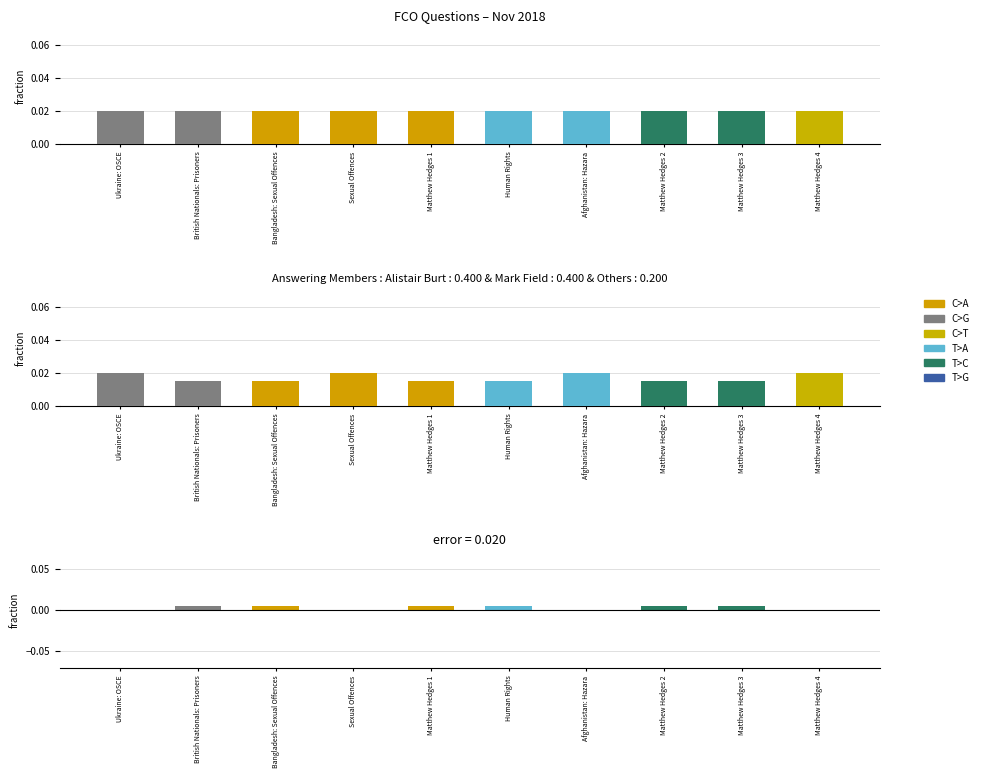

List the labels in order of Difference value, smallest first.

Ukraine: OSCE, Sexual Offences, Afghanistan: Hazara, Matthew Hedges 4, British Nationals: Prisoners, Bangladesh: Sexual Offences, Matthew Hedges 1, Human Rights, Matthew Hedges 2, Matthew Hedges 3